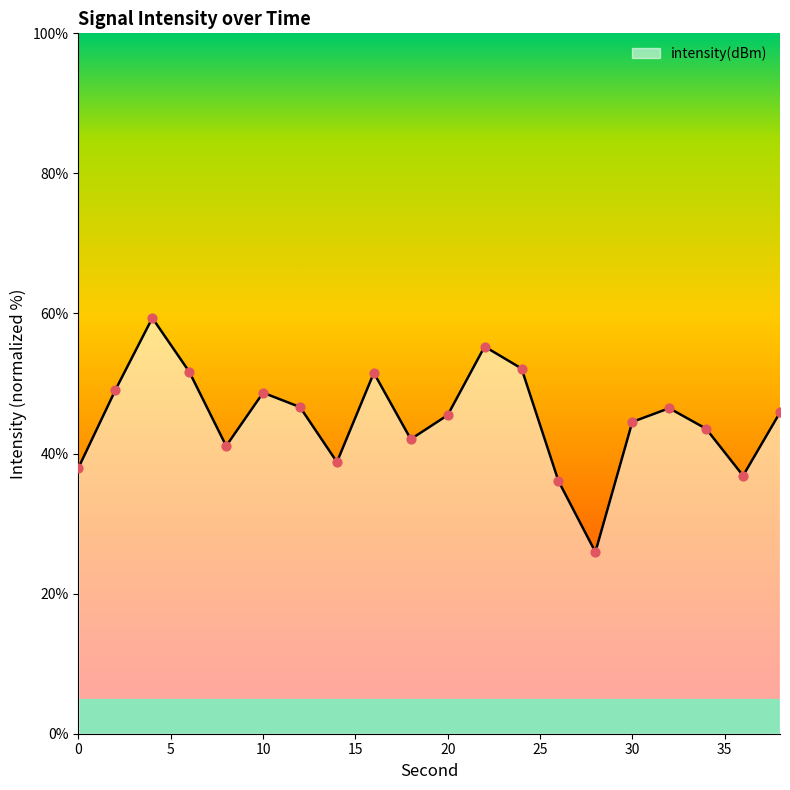

Approximately how many times larger is the value at 30 compared to 14?

1.1